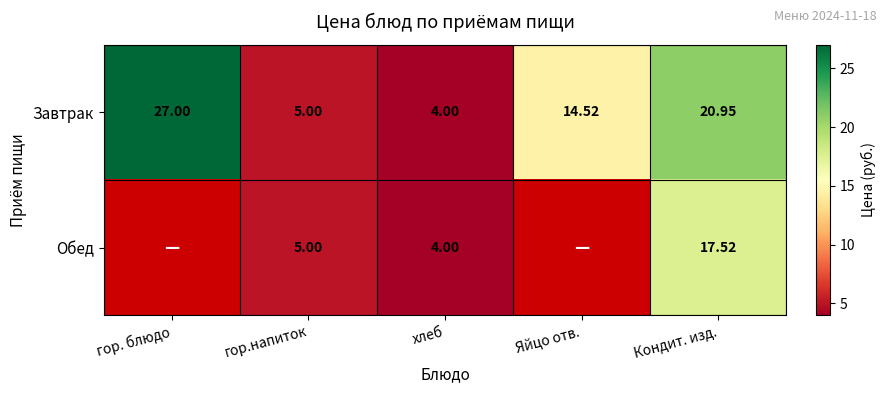

At which label does Завтрак reach its minimum?

хлеб